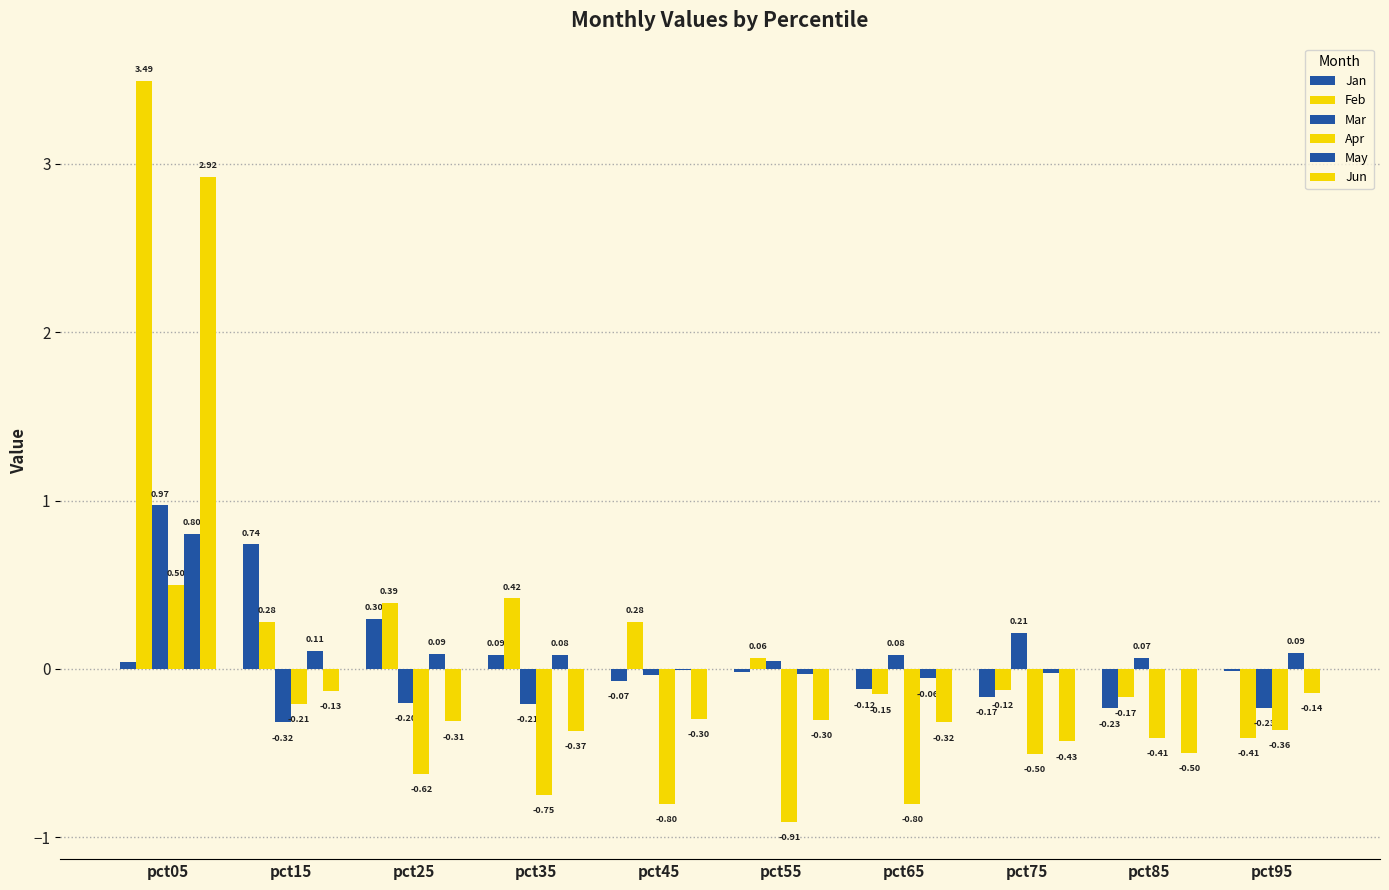

What is the spread (max minus min) of values at pct55?

1.0